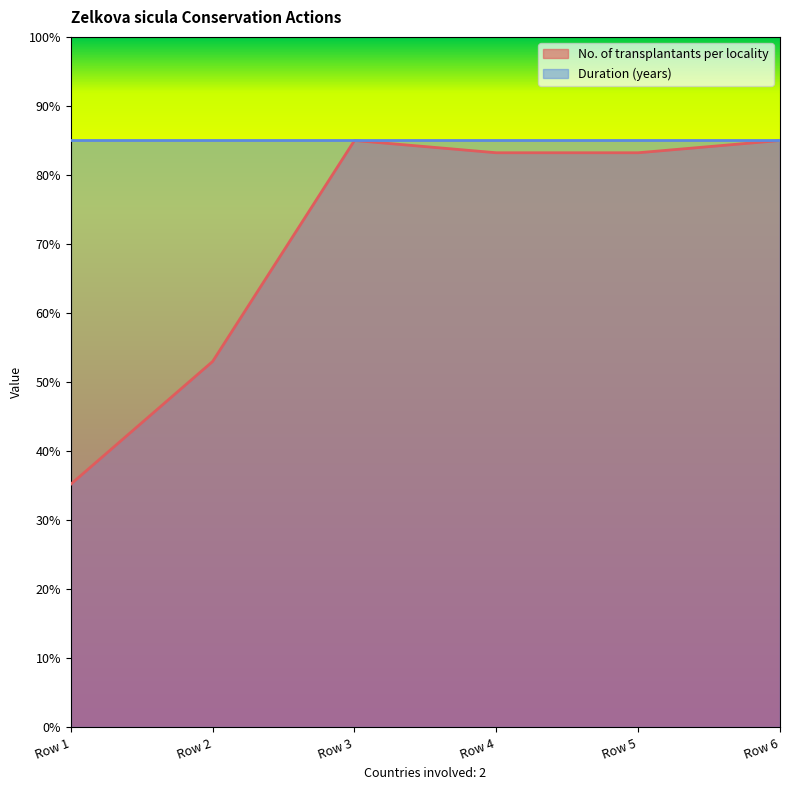

What value does the data have at Row 3?

85.0